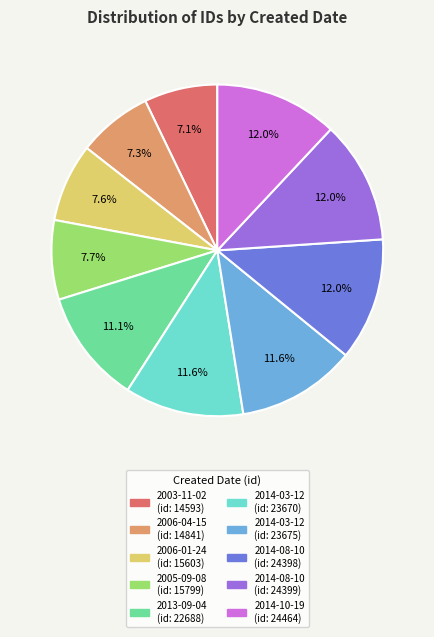

Is there a majority slice in this chart?

No